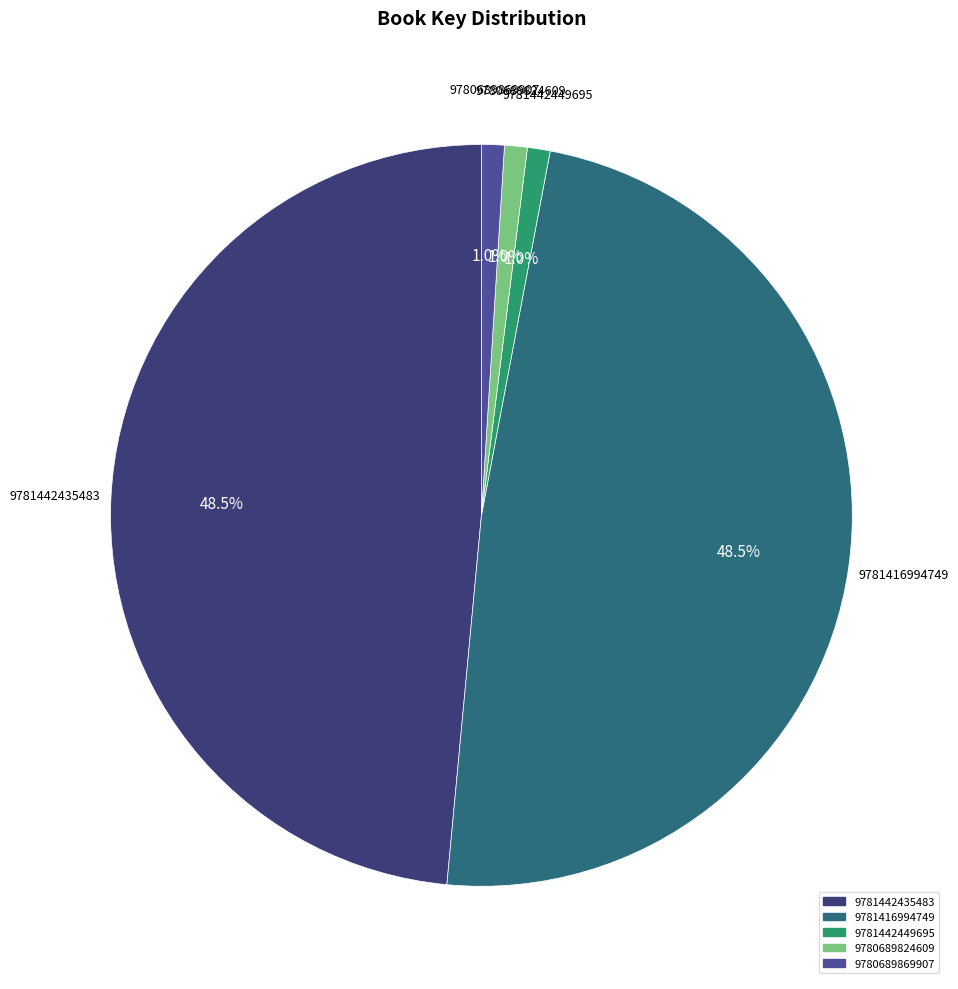

Does 9780689824609 represent more than half of the total?

No